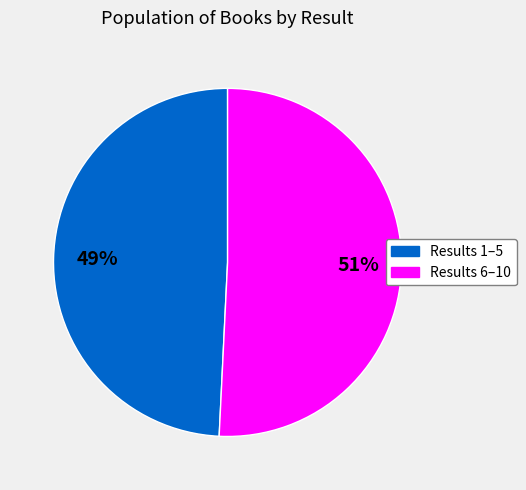

To the nearest percent, what is the average slice percentage?

50%